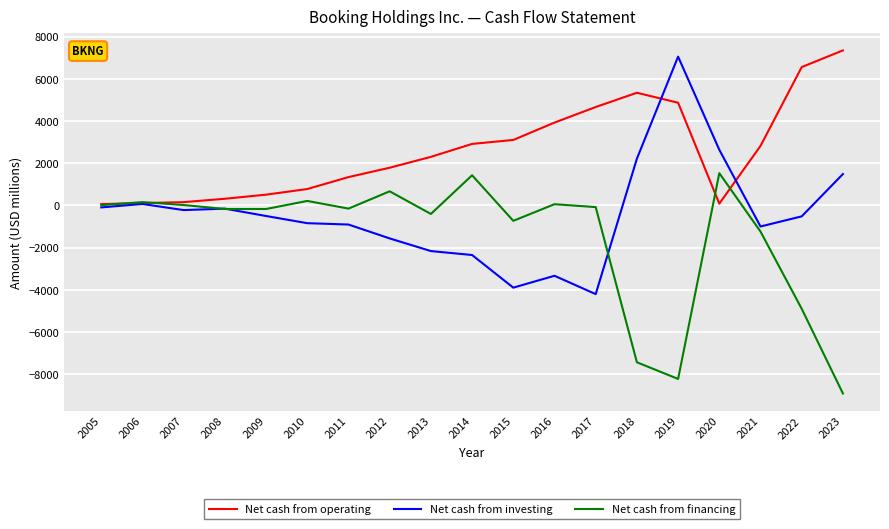

How many lines are shown in the chart?

3